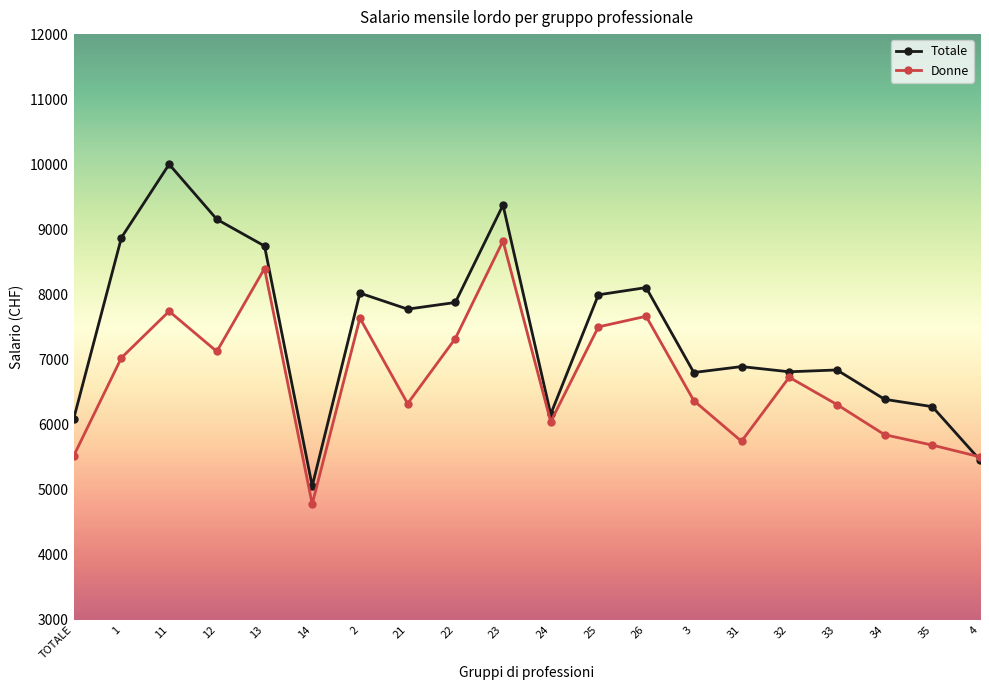

Is it true that Donne equals 1239 at 31?

False